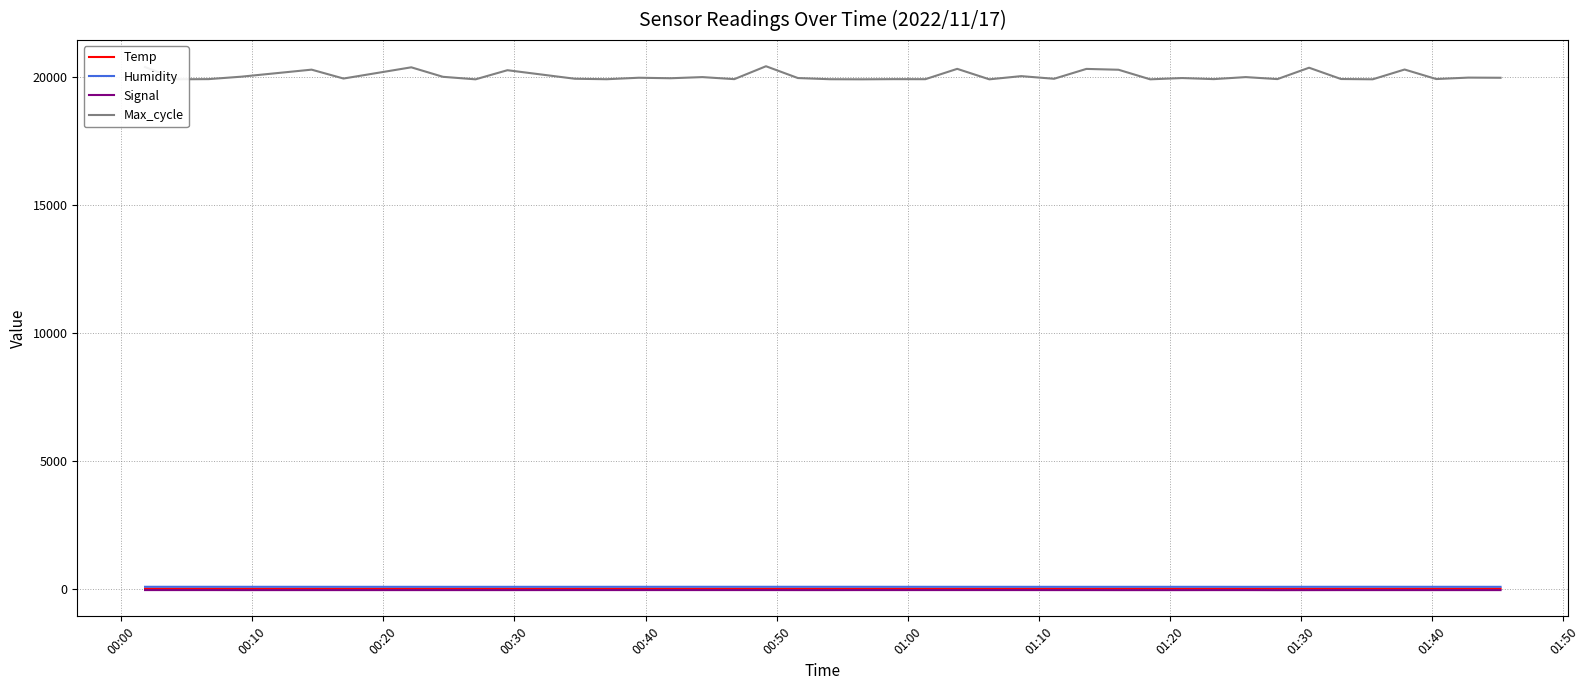

True or false: Signal and Max_cycle intersect in this chart.

False